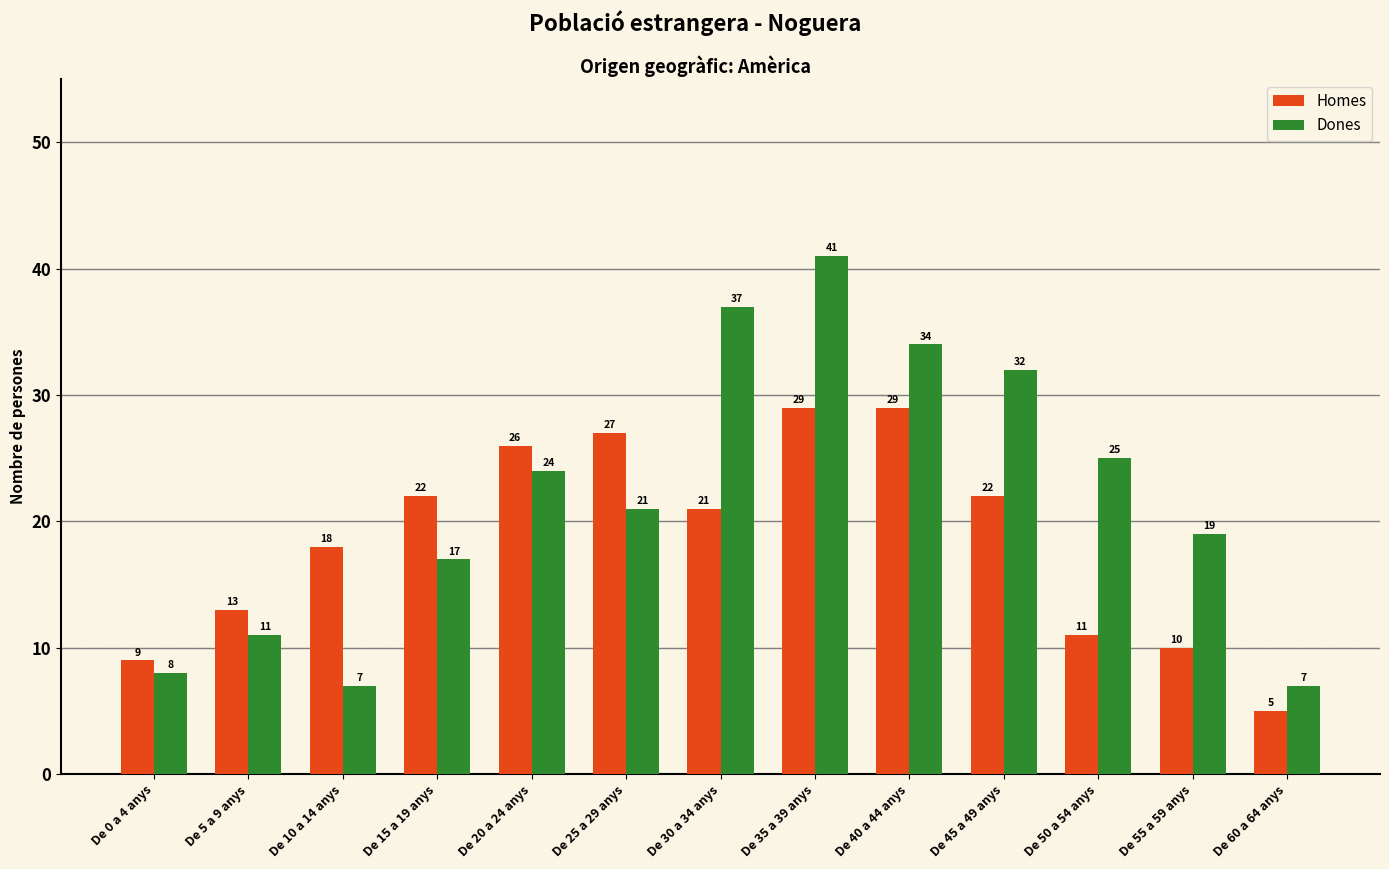

What is the sum of all Dones values?

283